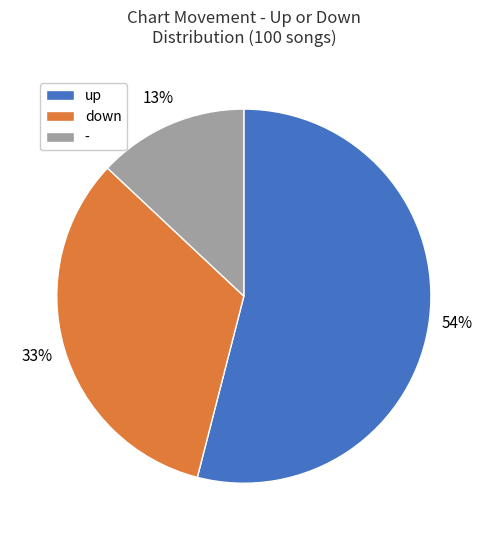

Is the sum of - and up greater than half?

Yes